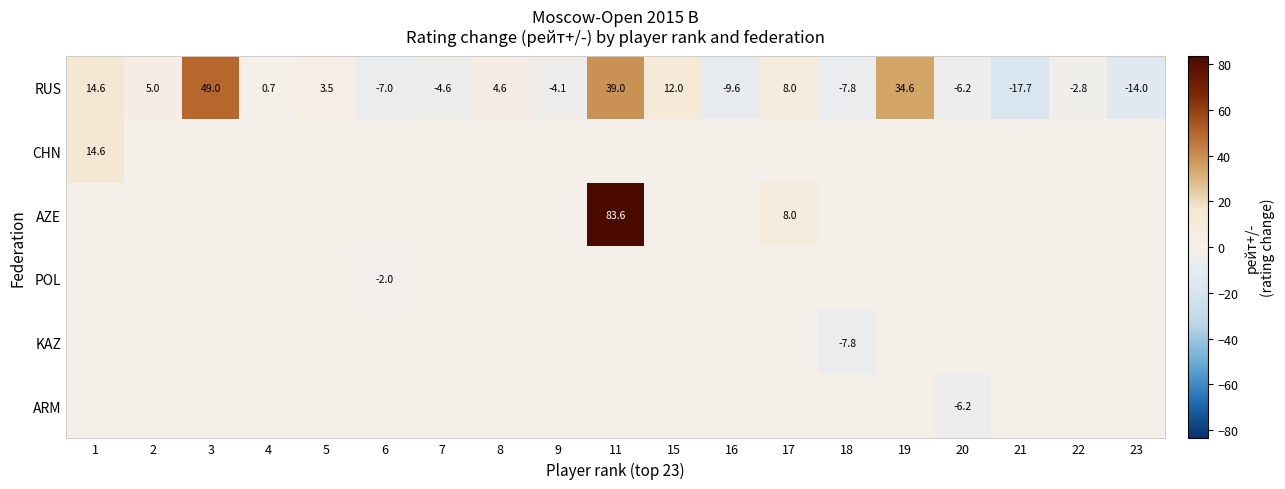

What is the average value of the RUS series?

5.1